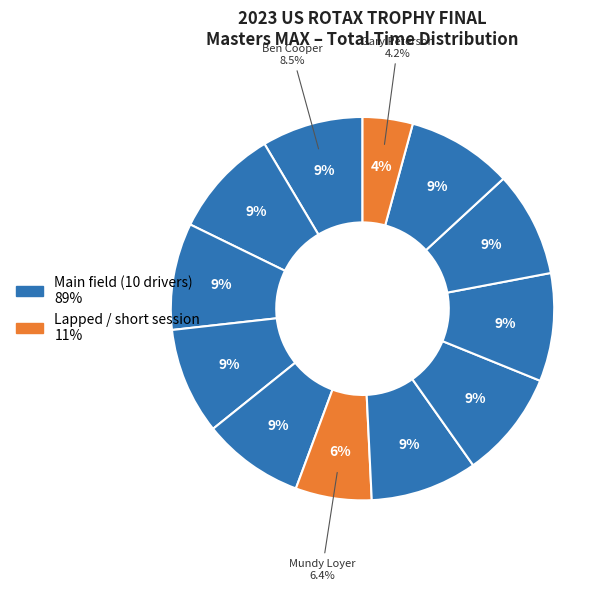

What is the total percentage of Billy Cleavelin and Laurentiu Mardan?

18.2%